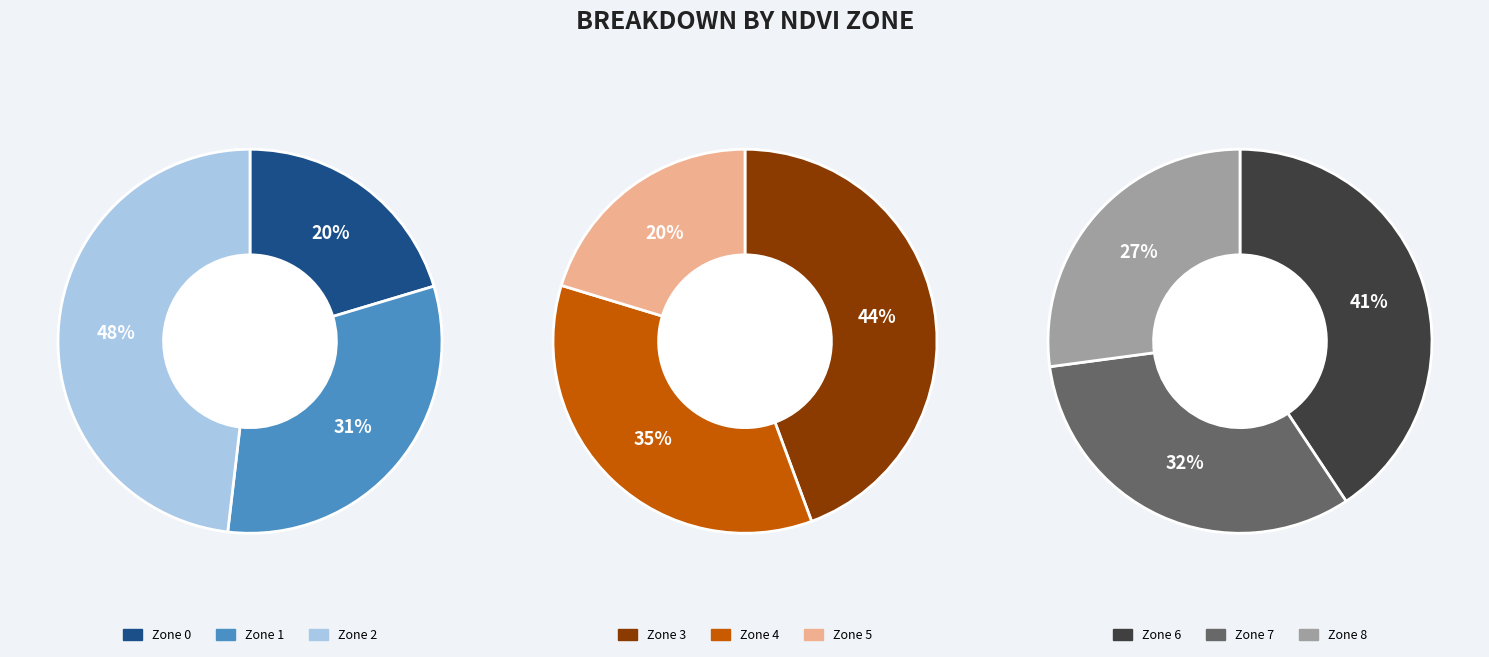

Does Zone 3 represent more than half of the total?

No